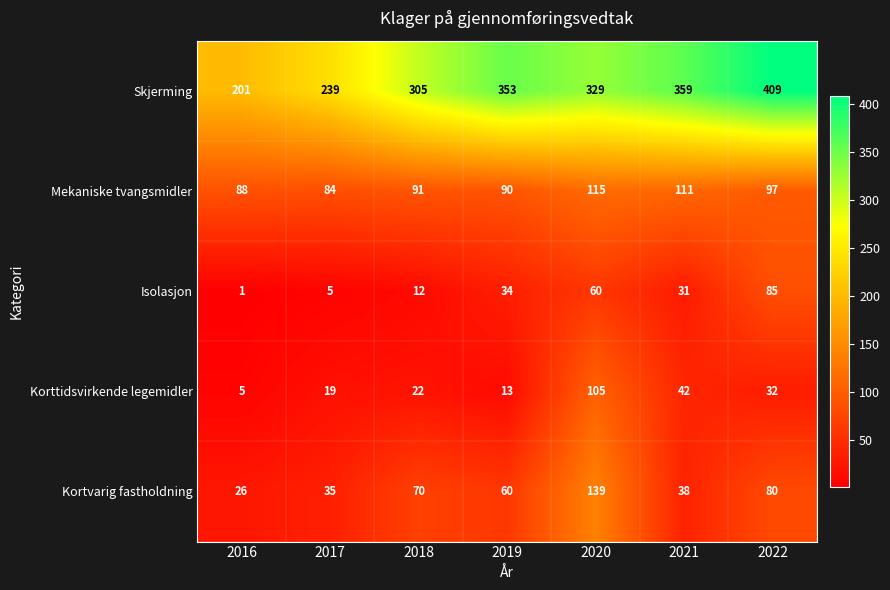

At how many categories does at least one series exceed 344?

3